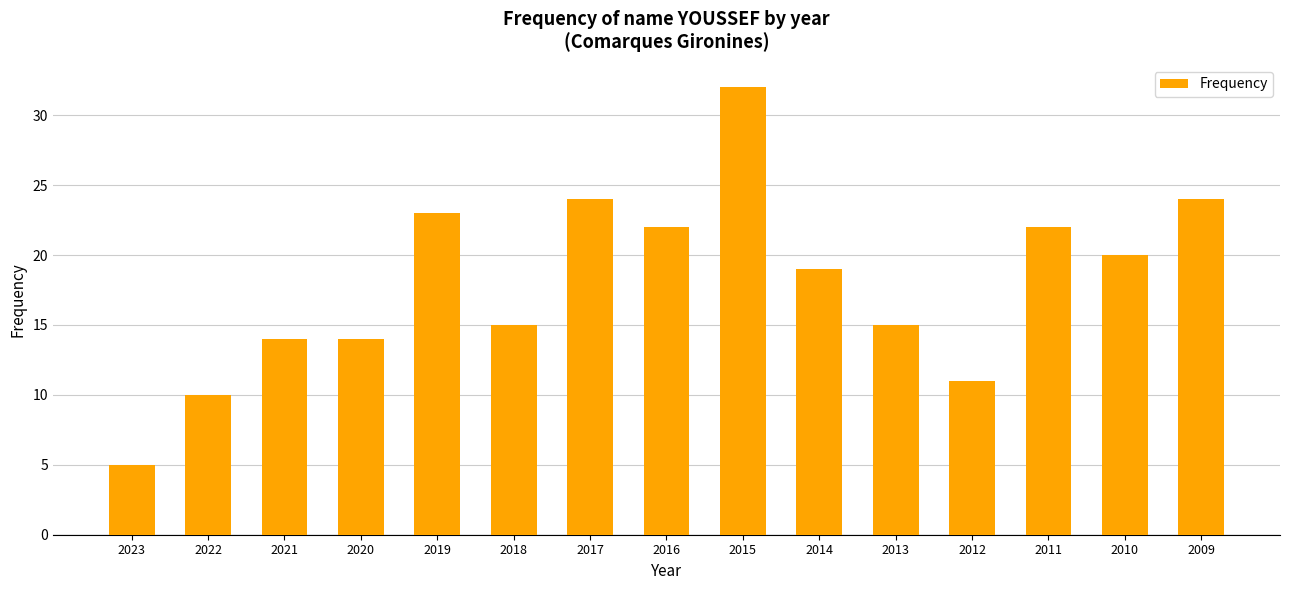

What is the sum of all values?

270